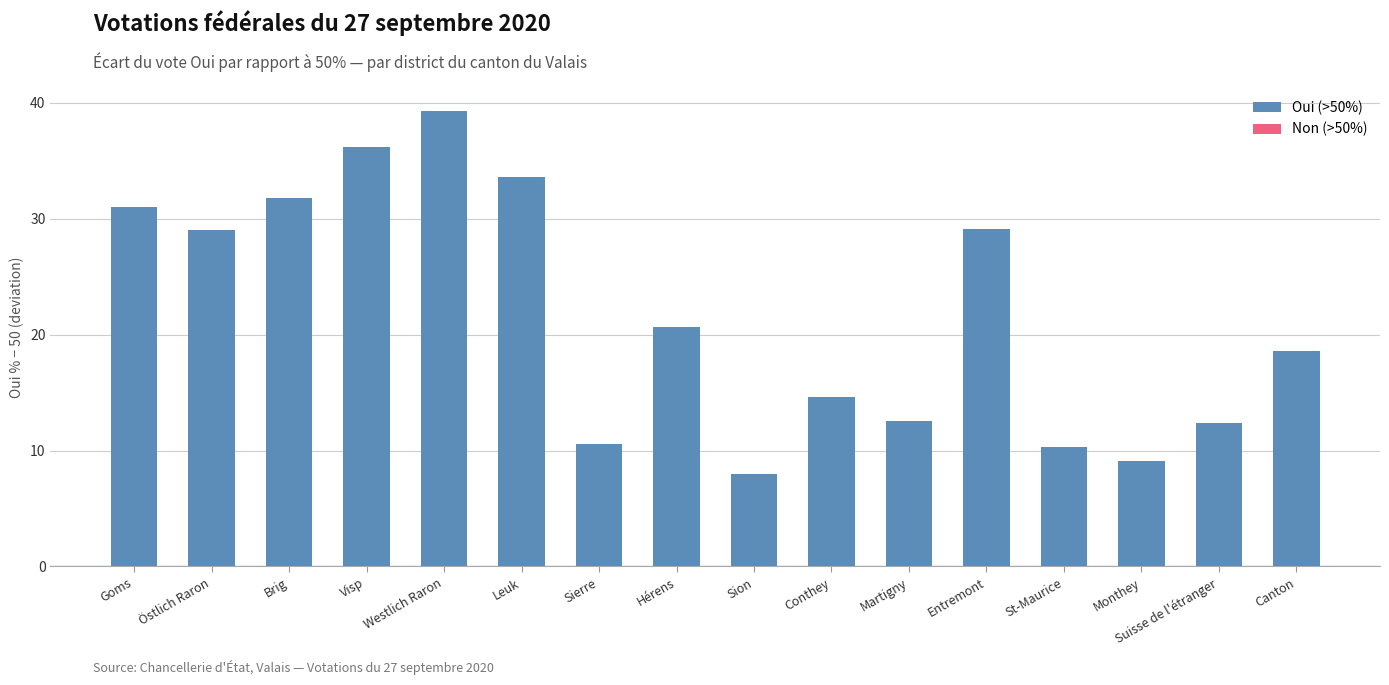

Which category has the lowest value across all series?

Sion